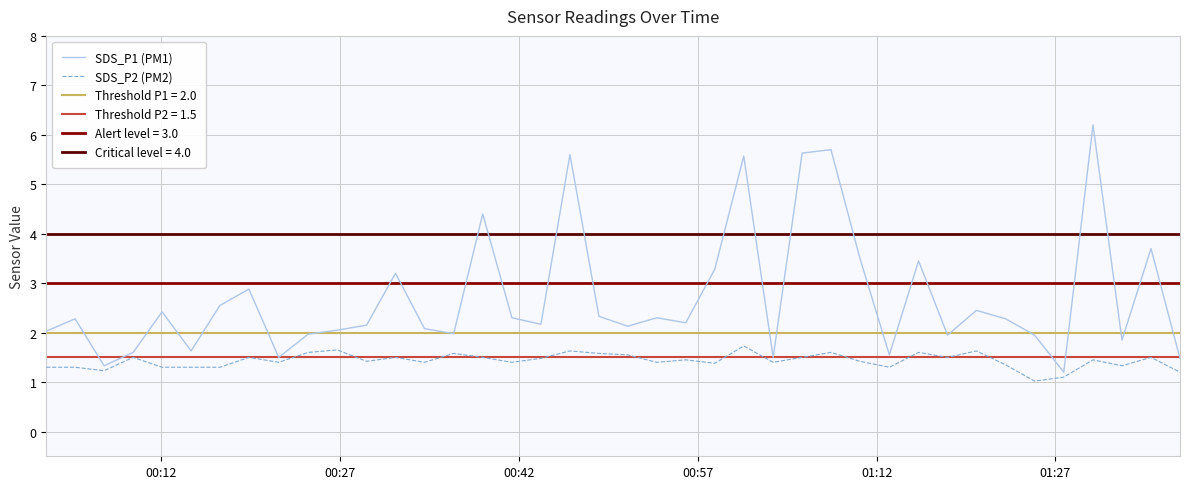

True or false: SDS_P2 (PM2) and SDS_P1 (PM1) cross at least once.

False